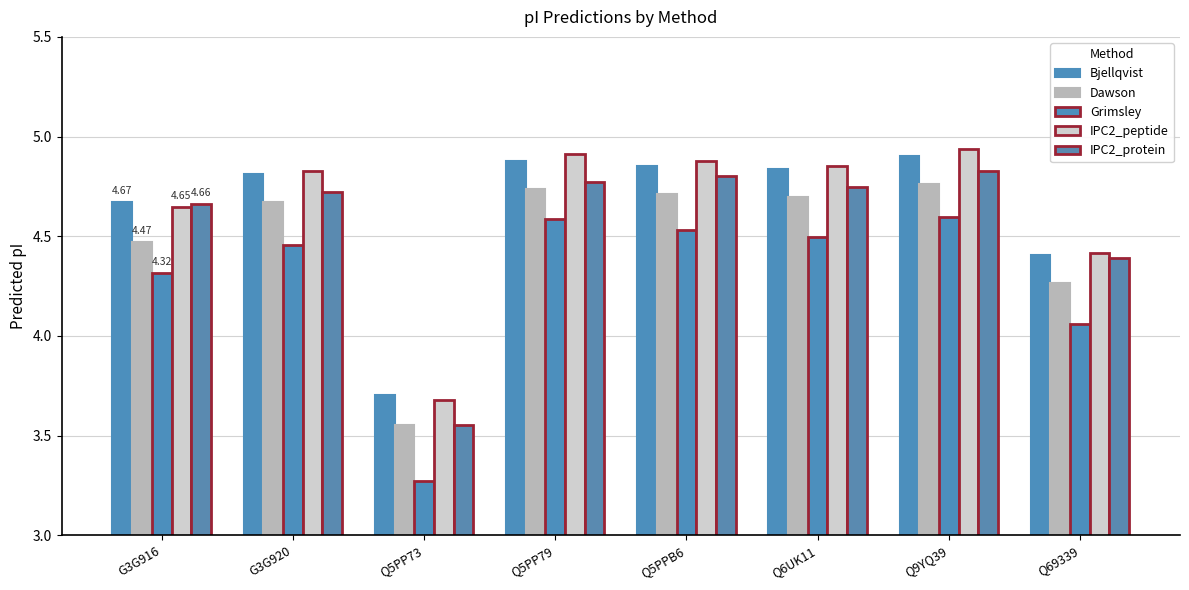

What is the difference between the second highest and second lowest values in the Grimsley series?

0.5